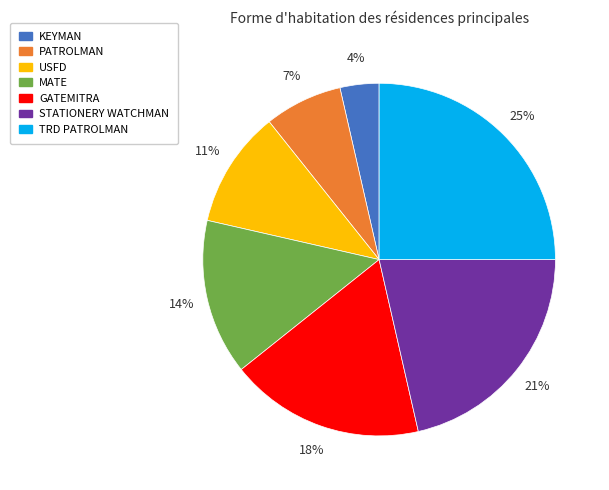

Is STATIONERY WATCHMAN the majority of the pie?

No